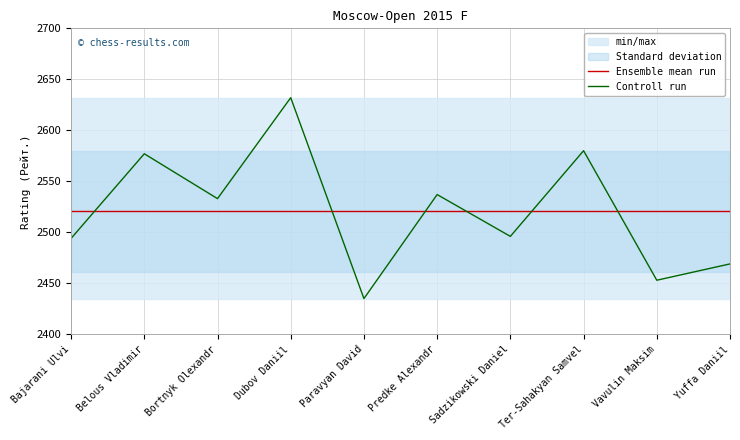

How many interior local peaks does the Controll run series have?

4